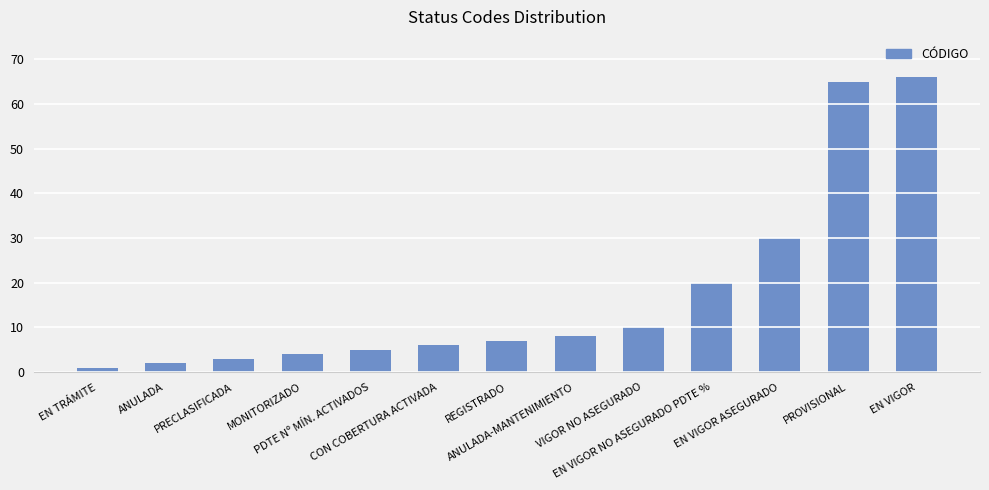

Reading left to right, extract all data points from this chart.

1	2	3	4	5	6	7	8	10	20	30	65	66